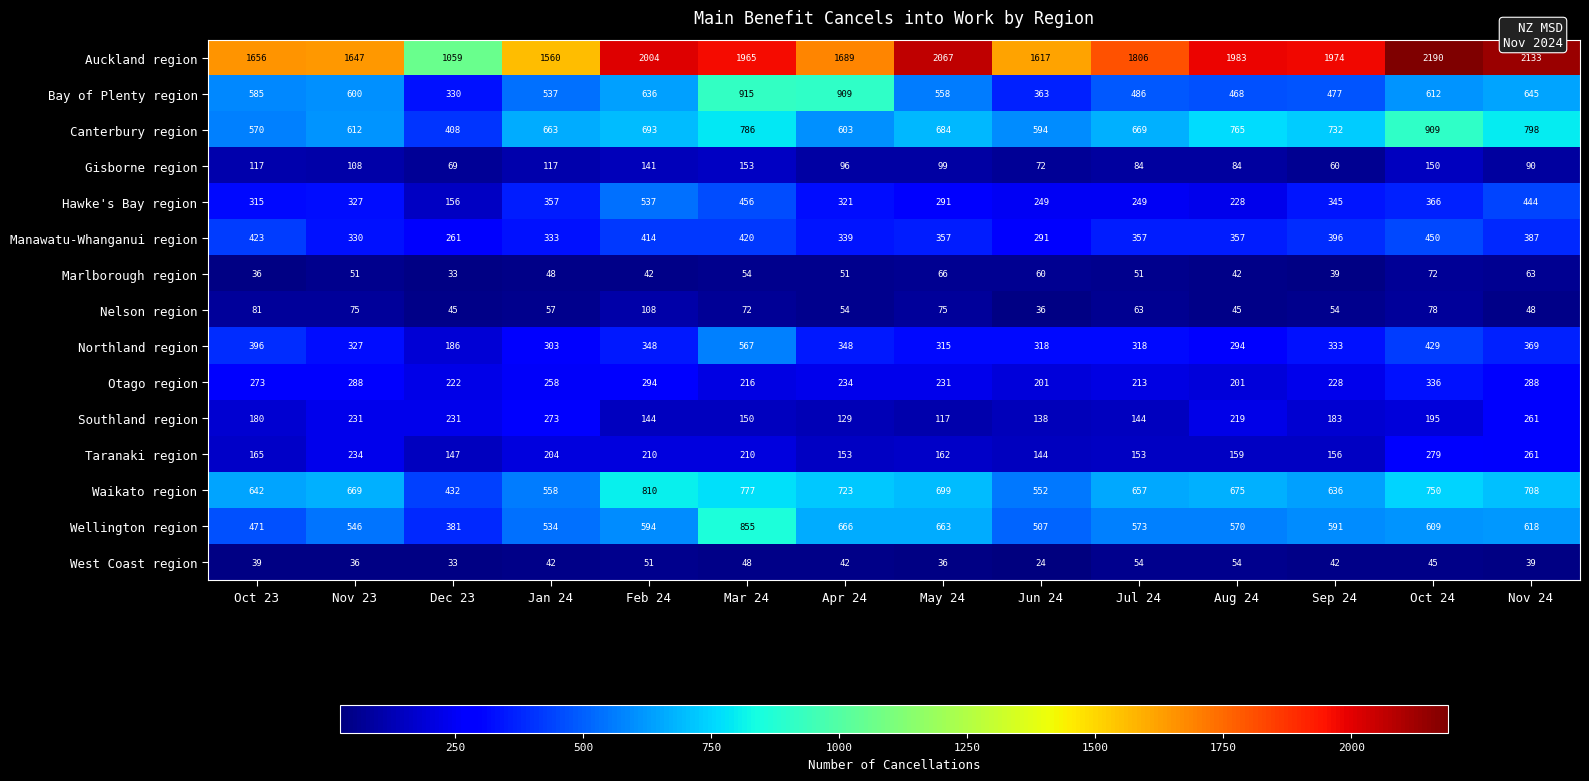

Rank the series by their maximum value, from lowest to highest.

West Coast region, Marlborough region, Nelson region, Gisborne region, Southland region, Taranaki region, Otago region, Manawatu-Whanganui region, Hawke's Bay region, Northland region, Waikato region, Wellington region, Canterbury region, Bay of Plenty region, Auckland region